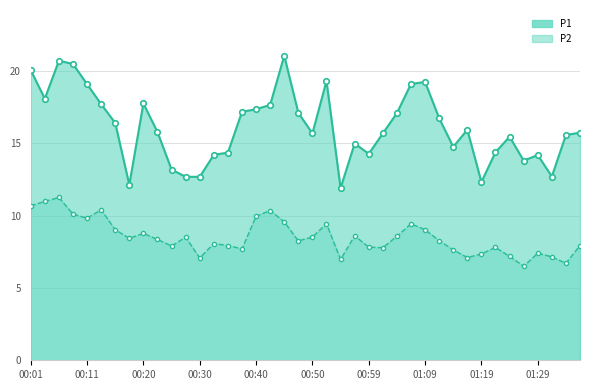

Where does the P1 series first go above 15?

00:01